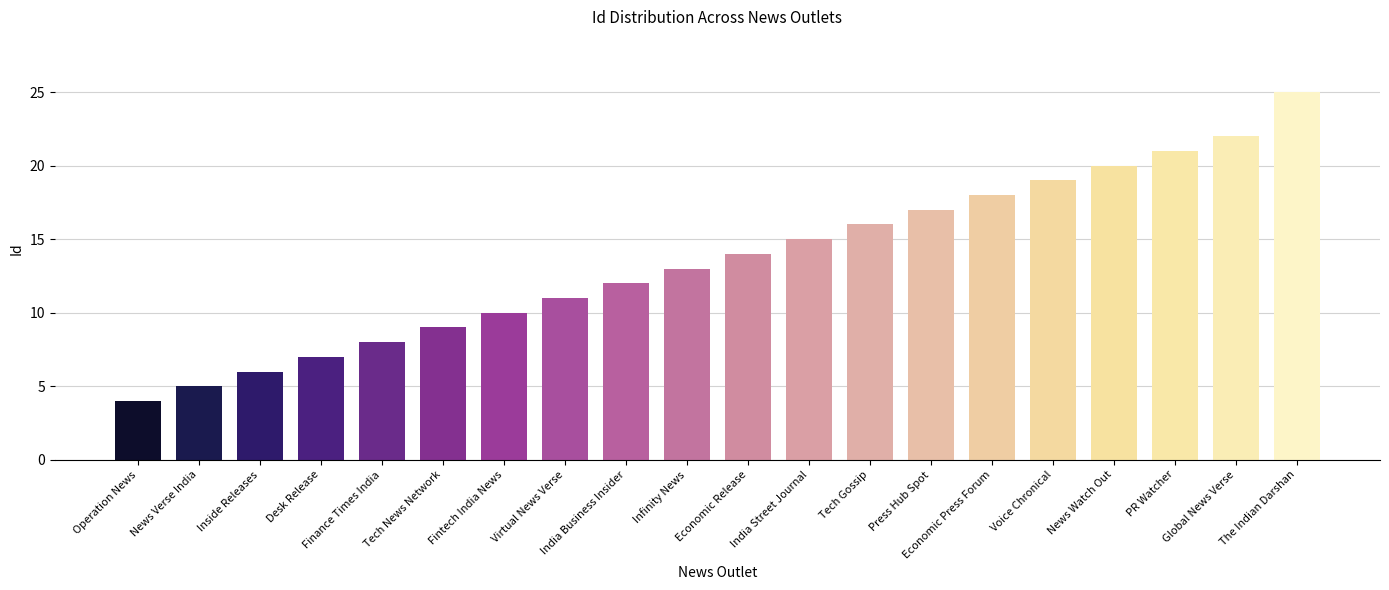

What is the sum of the values at Operation News and Press Hub Spot?

21